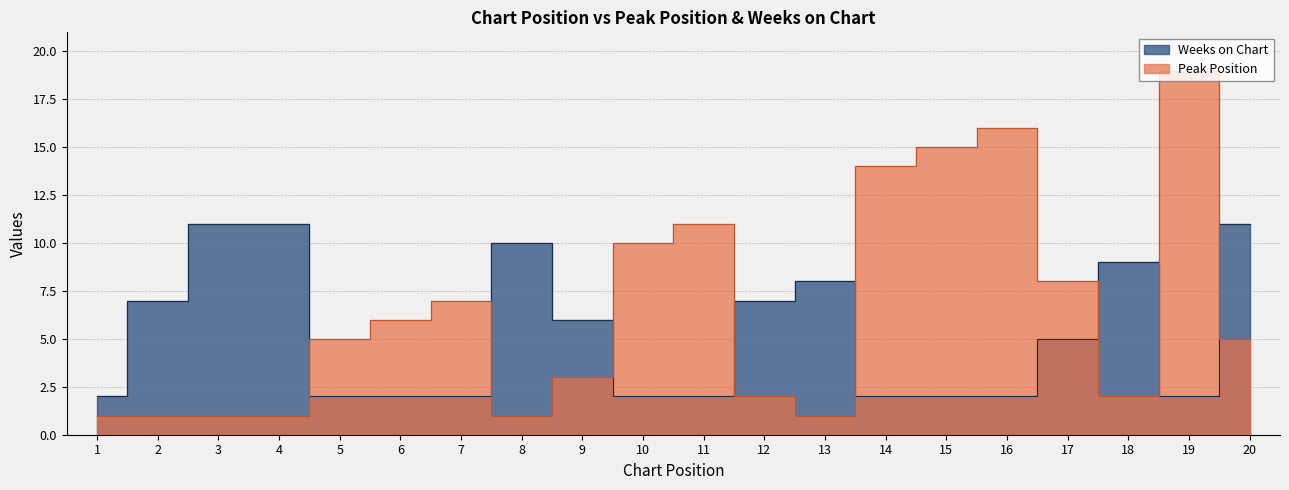

What are all the series names shown in the legend?

Peak Position, Weeks on Chart